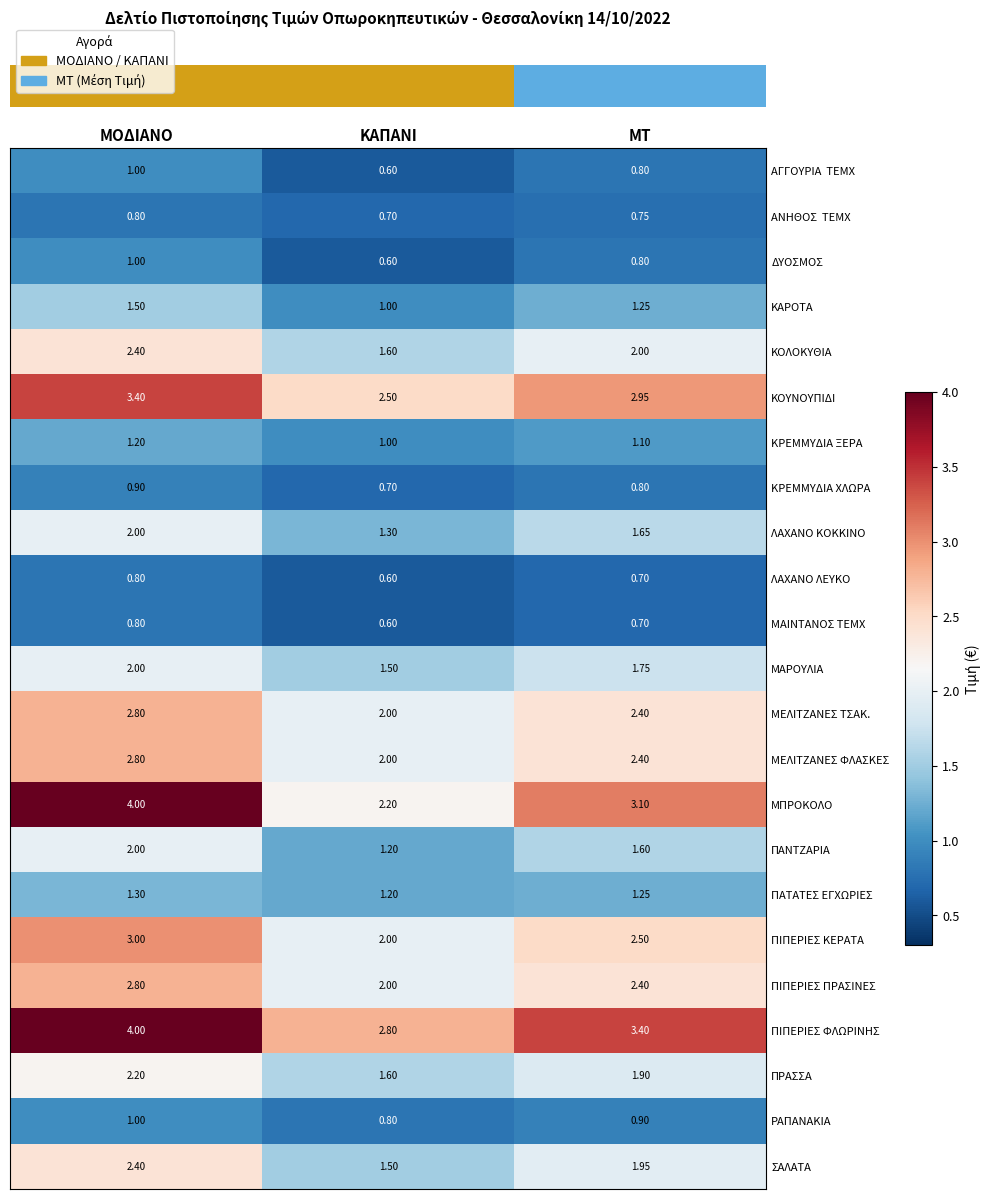

What is the spread (max minus min) of values at ΚΑΠΑΝΙ?

2.2